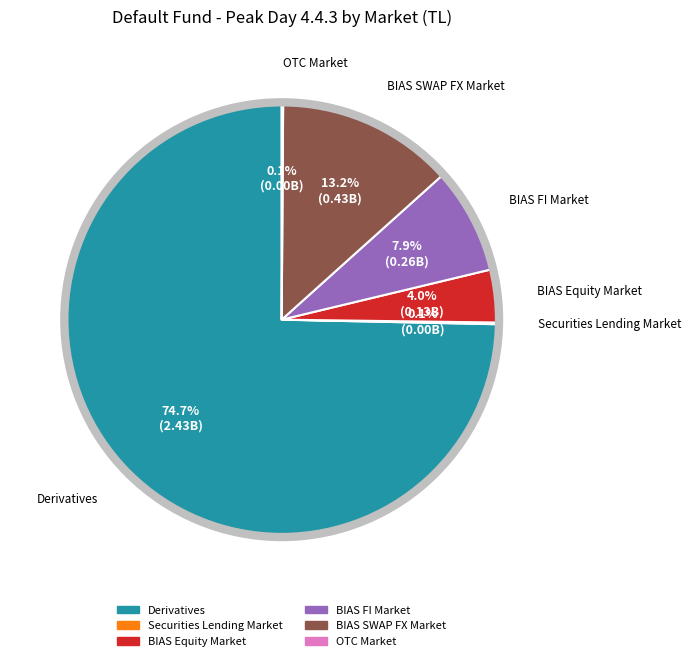

Is there a majority slice in this chart?

Yes